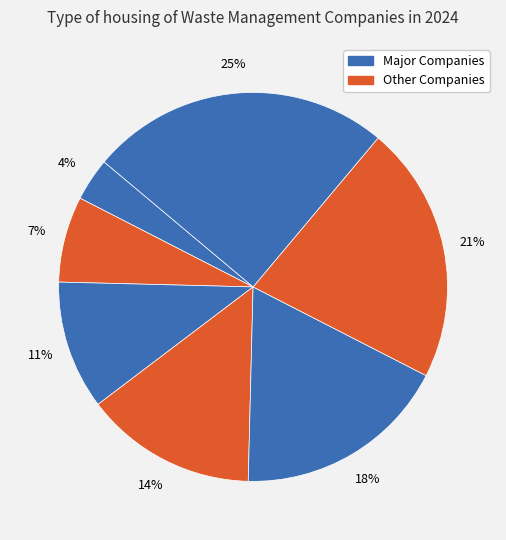

Count the number of slices in the pie.

7